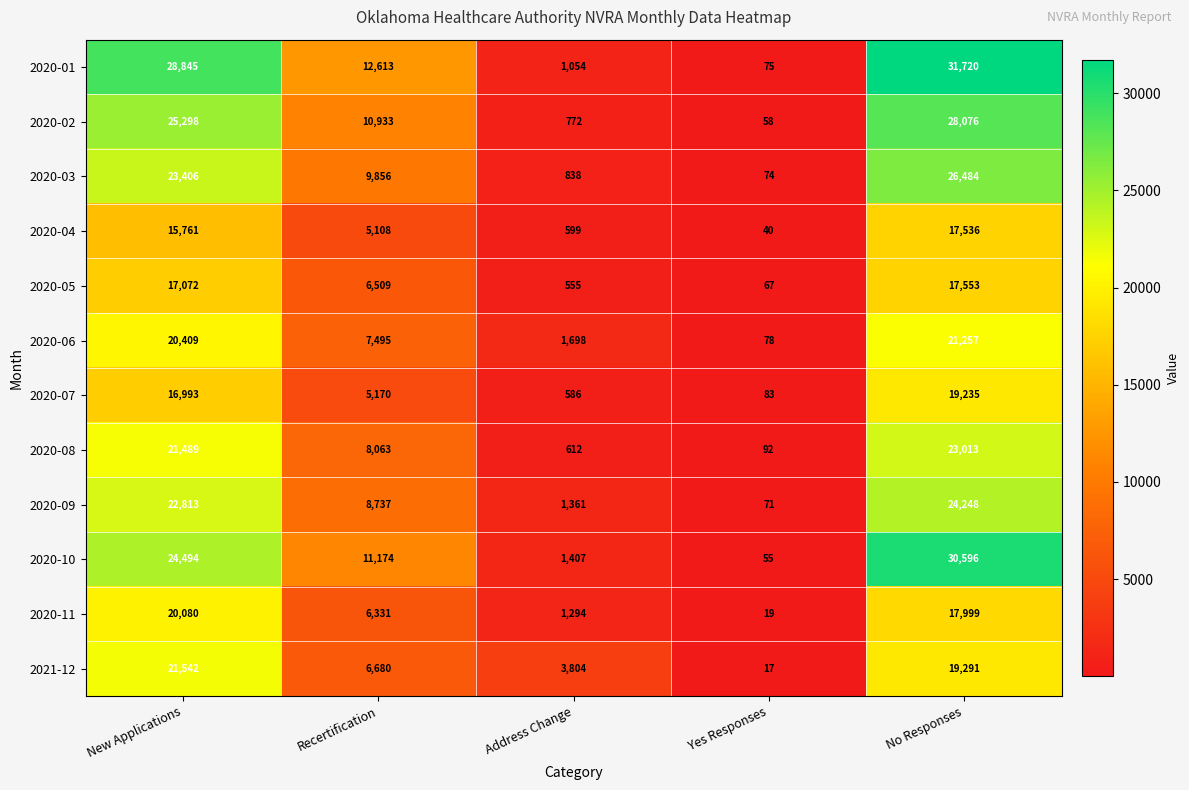

The 2020-06 series shows 12887 at Recertification. True or false?

False